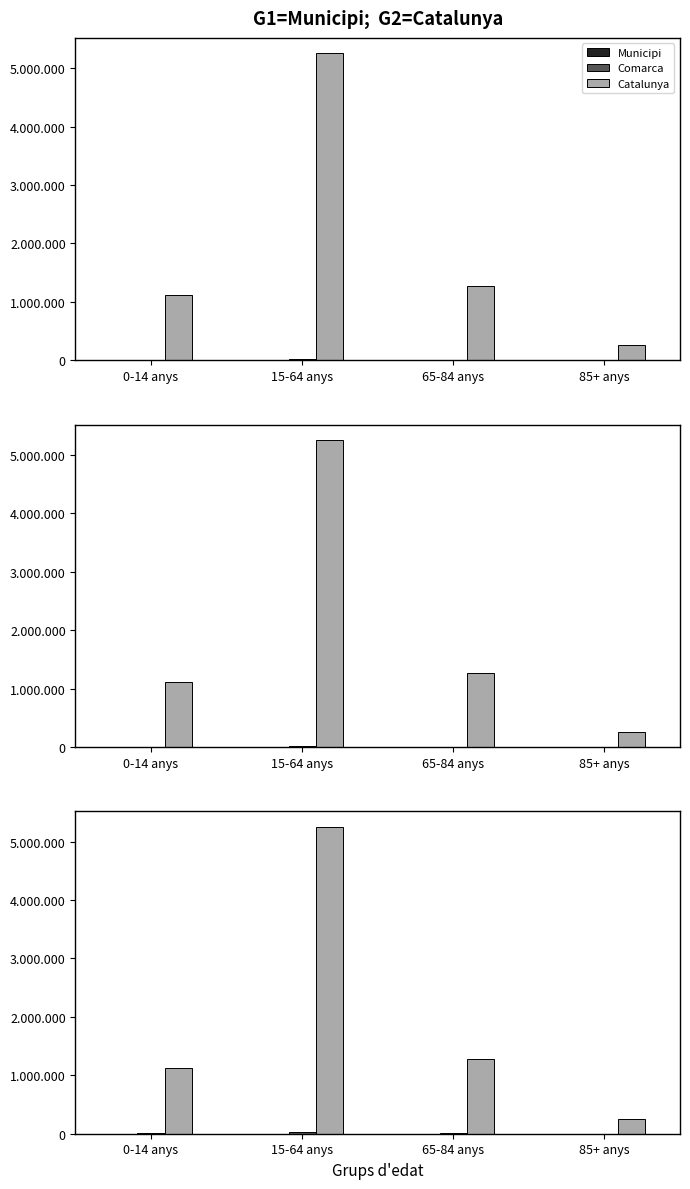

How many bars are there in total?

12